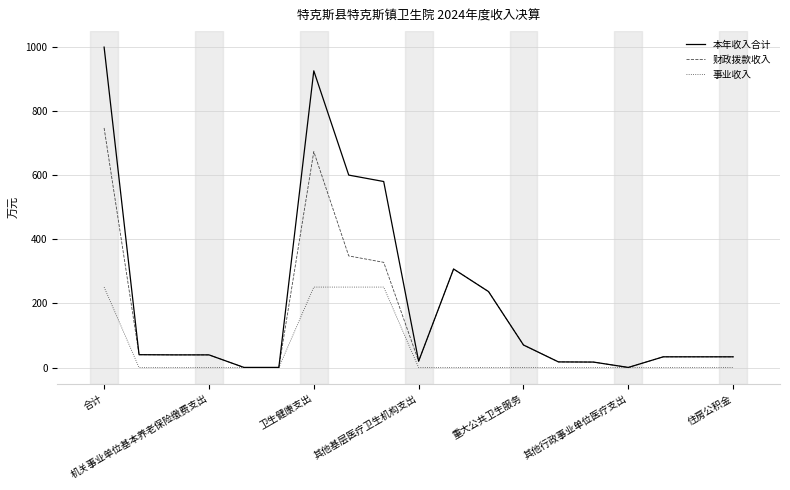

What are all the series names shown in the legend?

本年收入合计, 财政拨款收入, 事业收入